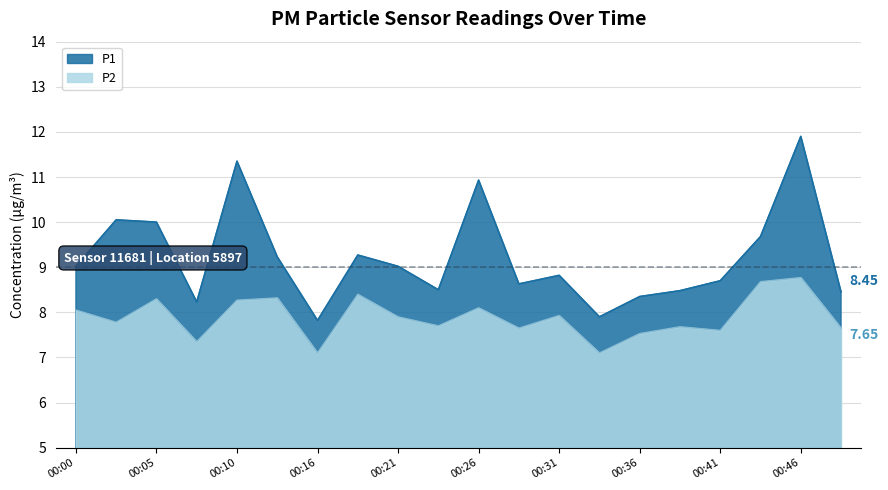

Which has a higher value, 00:46 or 00:21?

00:46